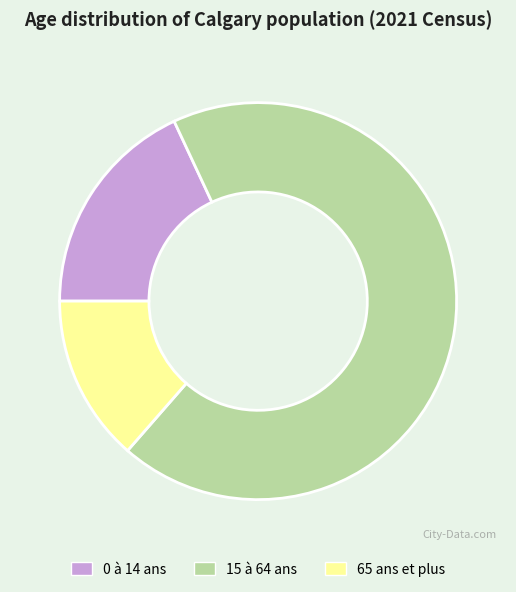

Is it true that 15 à 64 ans is 55% of the pie?

False